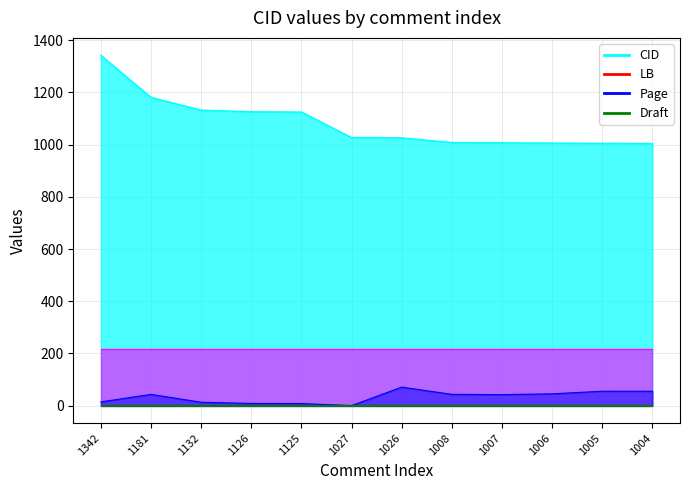

True or false: Page and CID intersect in this chart.

False